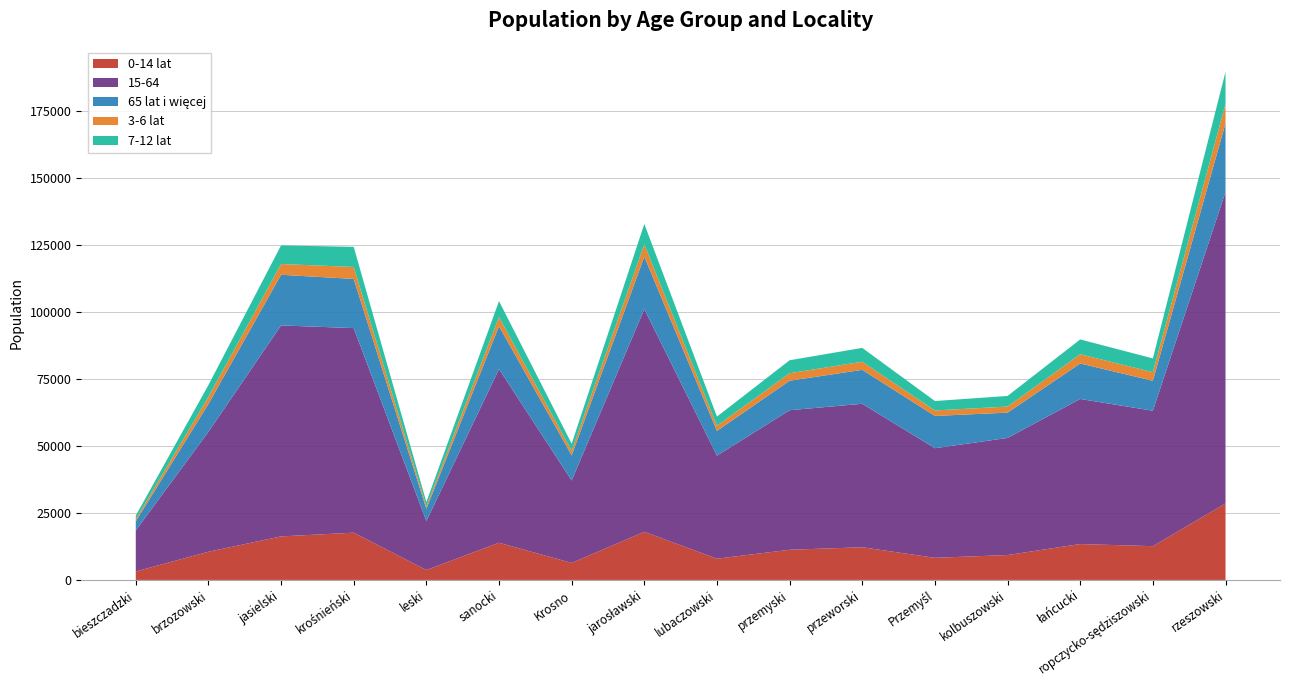

Reading left to right, list all the values displayed in this chart.

0-14 lat: 3162	10519	16258	17649	3717	13891	6345	17963	7936	11269	12204	8260	9298	13402	12608	28577
15-64: 15318	44791	78791	76402	18265	64859	30784	83188	38492	52114	53587	40927	43738	54182	50578	116328
65 lat i więcej: 3399	10403	18913	18363	4580	16008	9382	19563	9224	11015	12667	12064	9440	13250	11188	25581
3-6 lat: 784	2669	4017	4466	921	3414	1663	4626	1928	2805	3023	2043	2267	3459	3198	7314
7-12 lat: 1343	4390	6948	7511	1606	5962	2703	7597	3427	4836	5179	3513	3967	5528	5151	11947